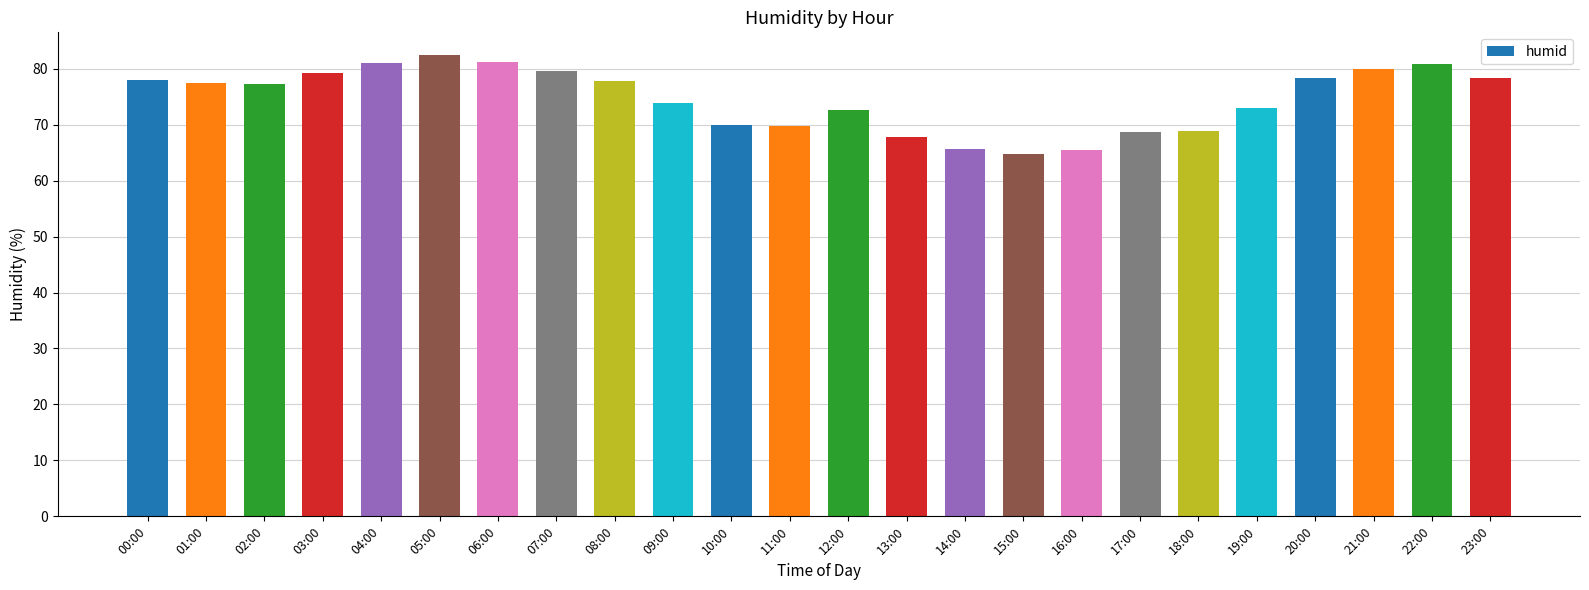

What is the sum of all values?

1791.7